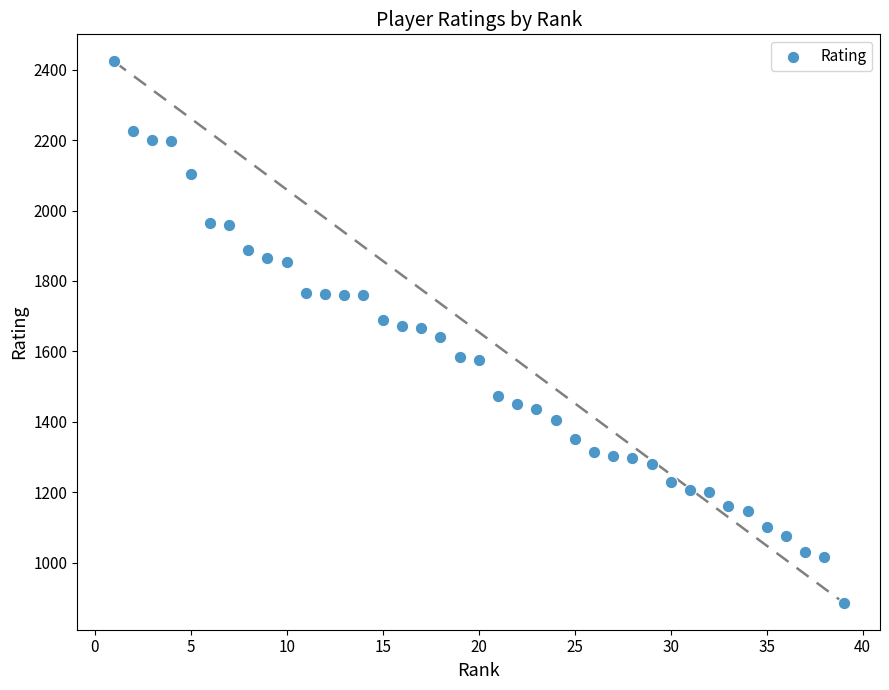

What is the range of X values (max minus min)?

38